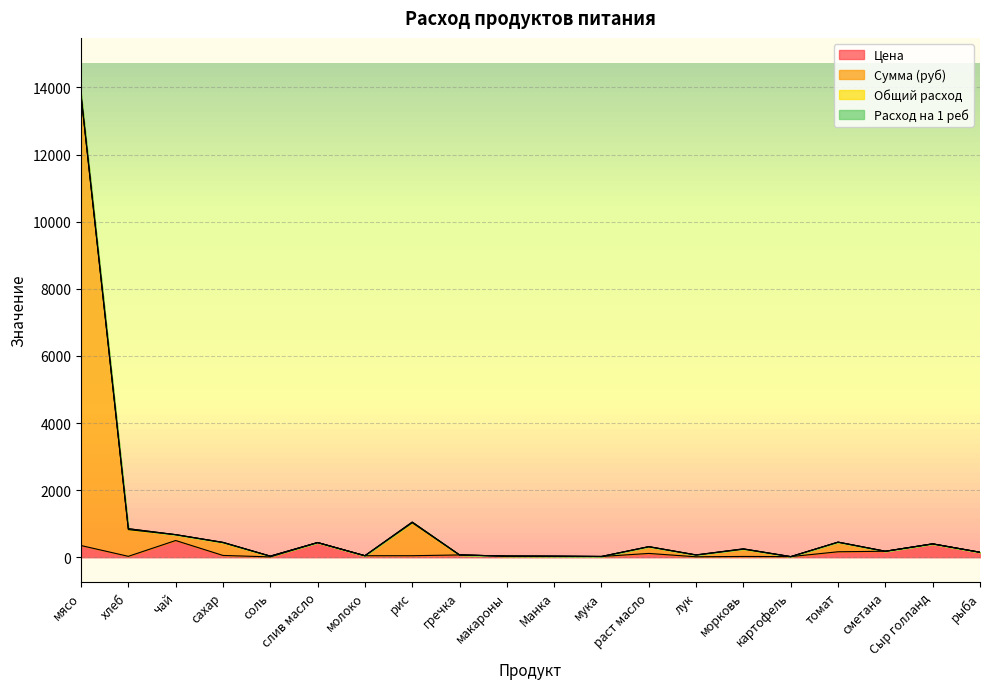

What is the difference between the maximum and minimum values in the Сумма (руб) series?

13766.4